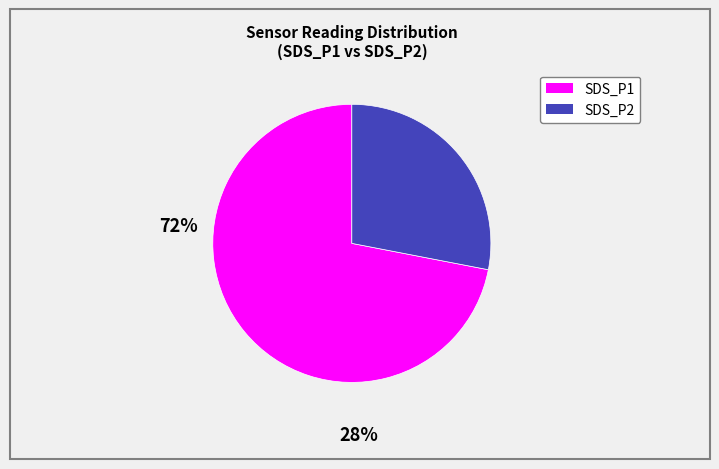

What is the largest slice in the pie chart?

SDS_P1